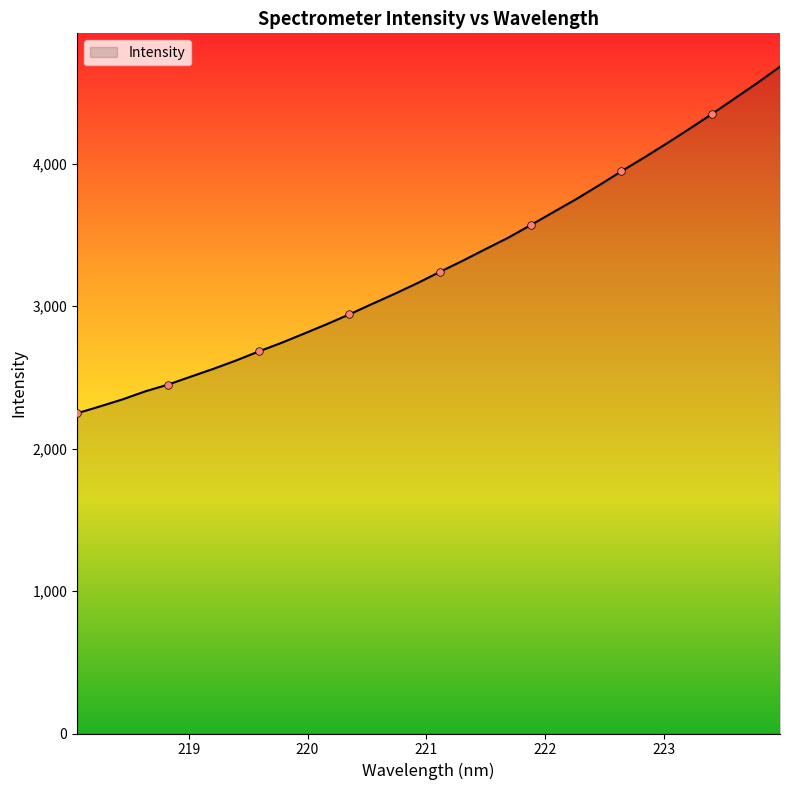

What is the greatest value displayed?

4681.8